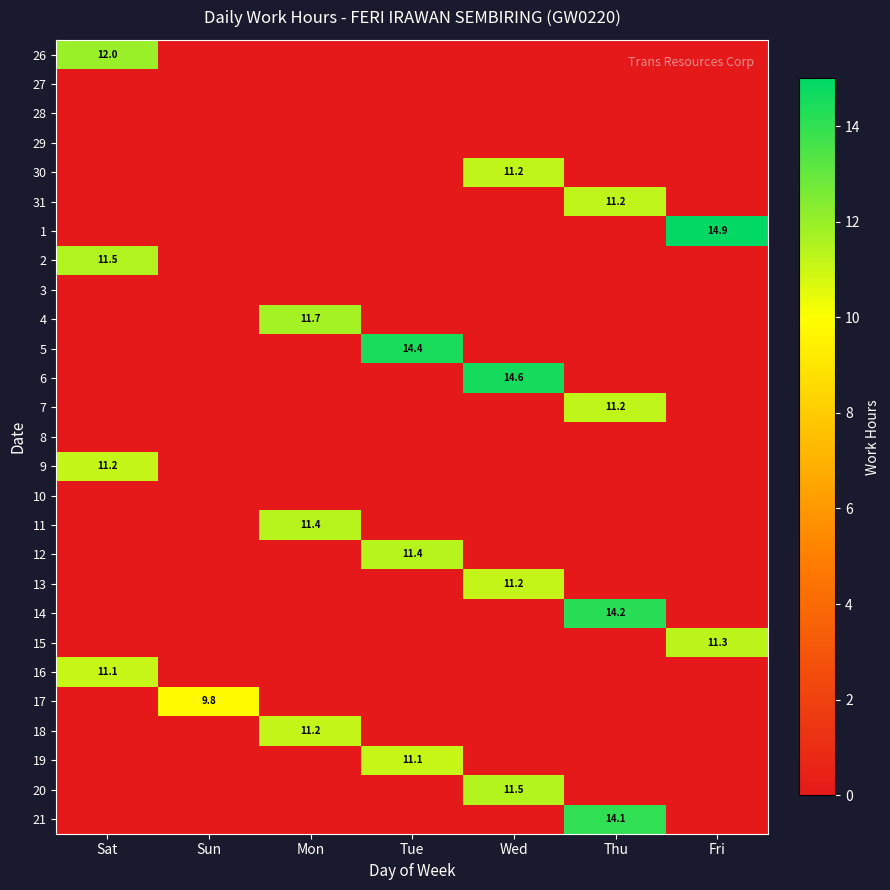

True or false: 4 has a value of 0.0 at Wed.

True